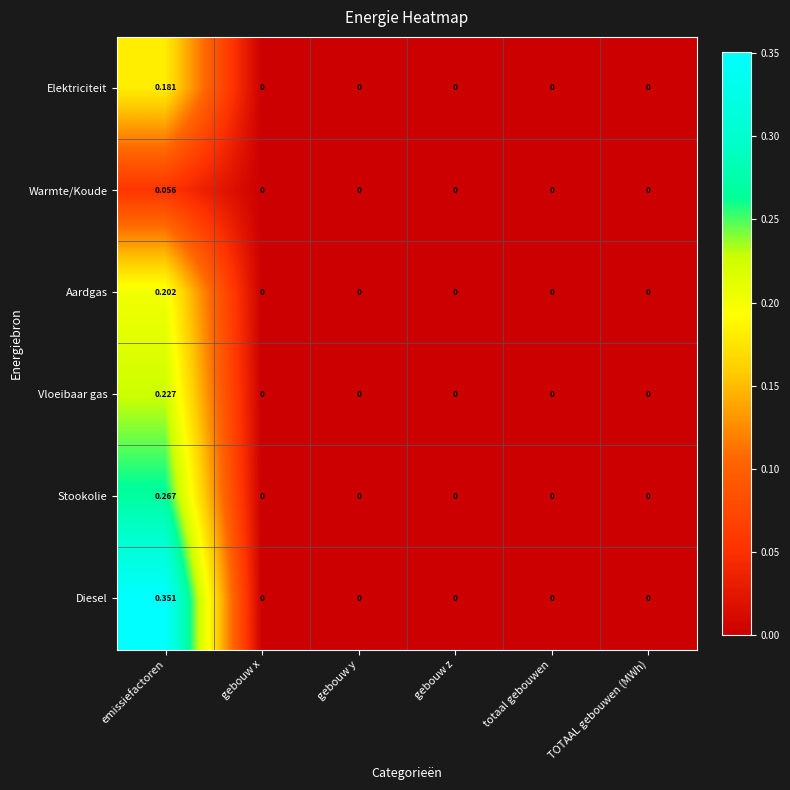

At which category is the sum across all series the highest?

emissiefactoren